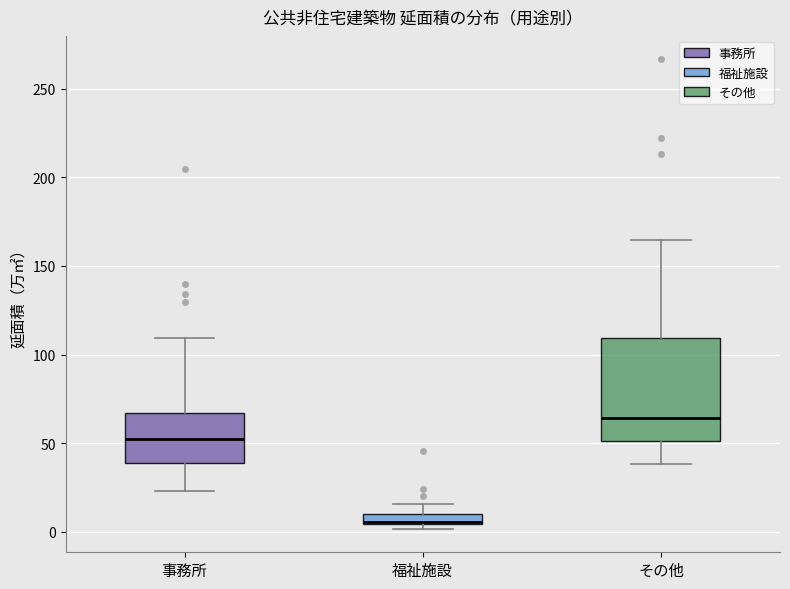

Where does the median line of the box for 事務所 sit on the y-axis? The values are not printed on the chart, so give them approximately, as read against the axis.

50